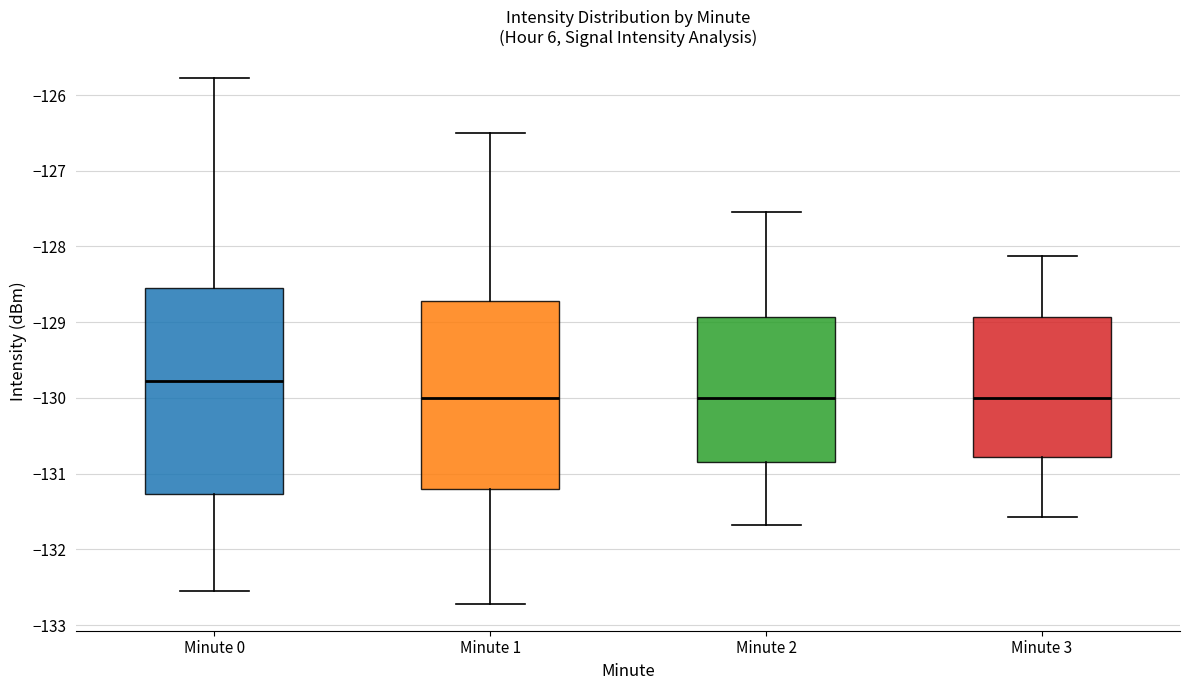

Reading left to right, transcribe this box plot: for each box, give where its median line is, the range the box spans, and where its two whiskers end, as read against the y-axis. The values are not printed on the chart, so give them approximately, as read against the axis.

Minute 0: median -129.8, box -131.3 to -128.5, whiskers -132.5 to -125.8
Minute 1: median -130.0, box -131.2 to -128.7, whiskers -132.7 to -126.5
Minute 2: median -130.0, box -130.8 to -128.9, whiskers -131.7 to -127.5
Minute 3: median -130.0, box -130.8 to -128.9, whiskers -131.6 to -128.1